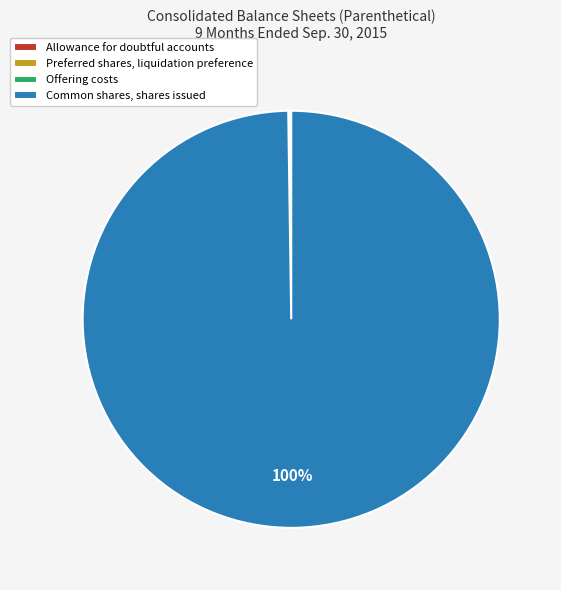

Which slice is the largest?

Common shares, shares issued